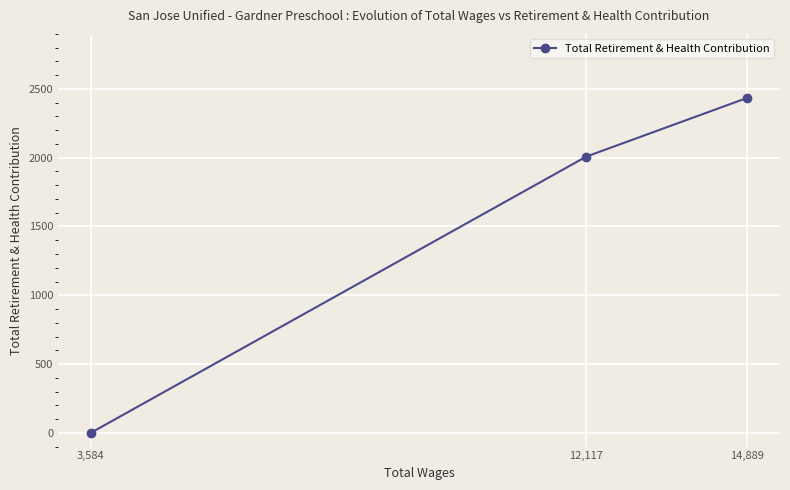

What is the label of the 3rd point from the left?

14,889